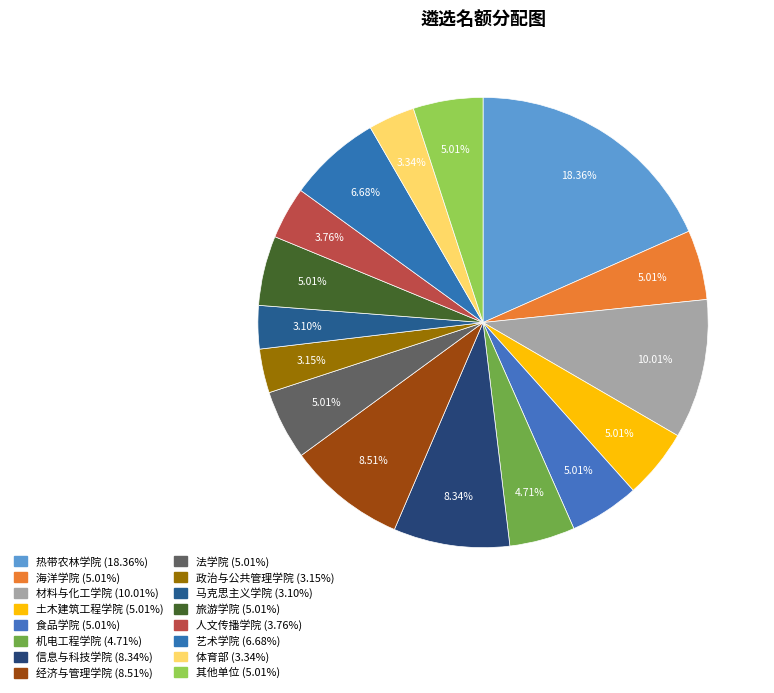

To the nearest percent, what percentage of the pie is 马克思主义学院?

3%